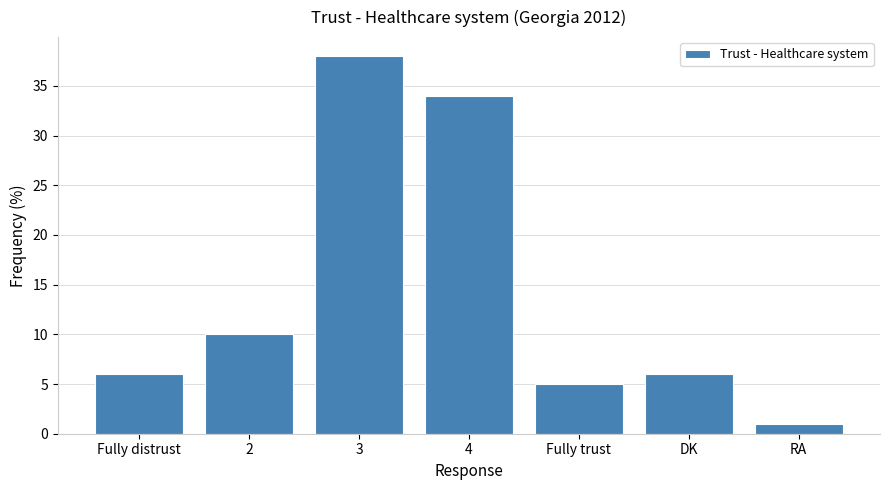

What is the label of the 4th bar from the left?

4